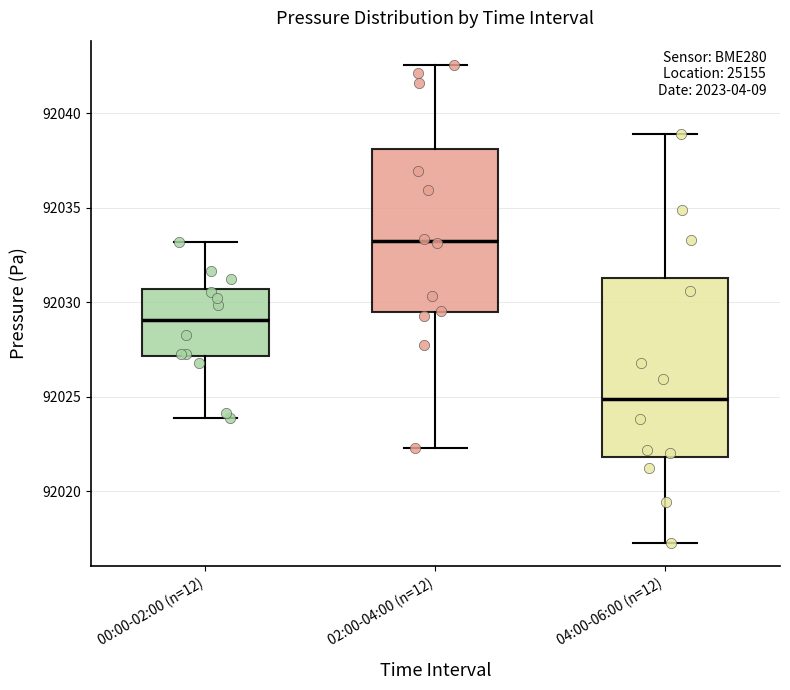

Which box is the tallest, from its lower edge to its upper edge?

04:00-06:00 (n=12)